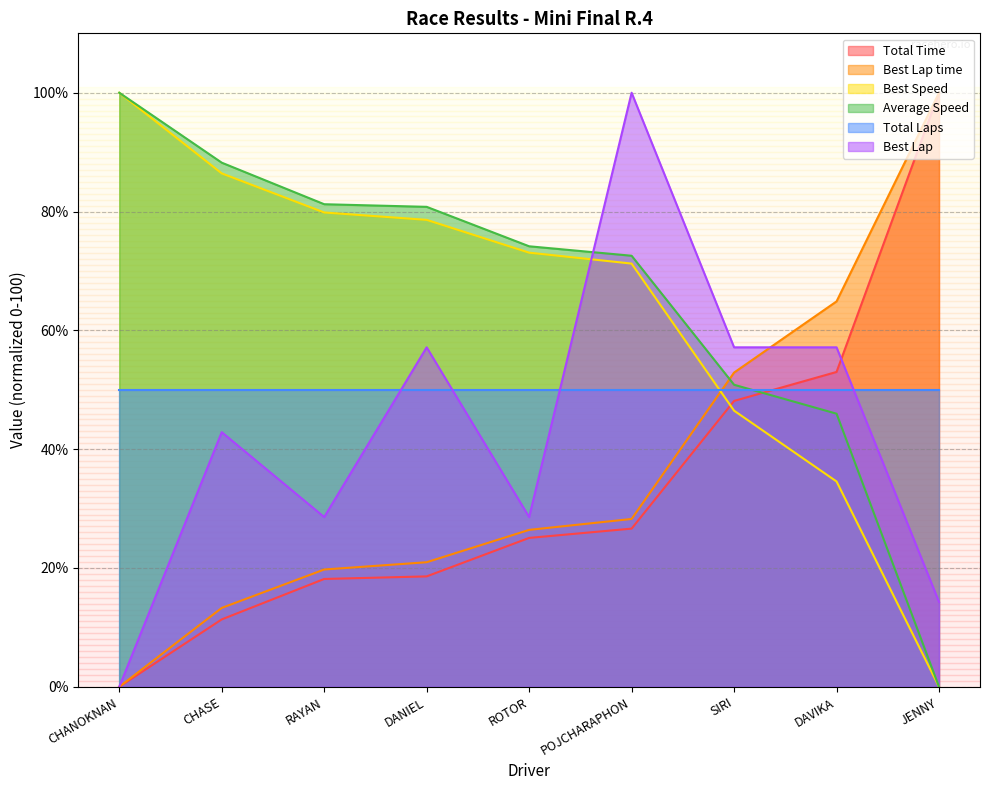

Between CHASE and RAYAN, which is larger?

RAYAN